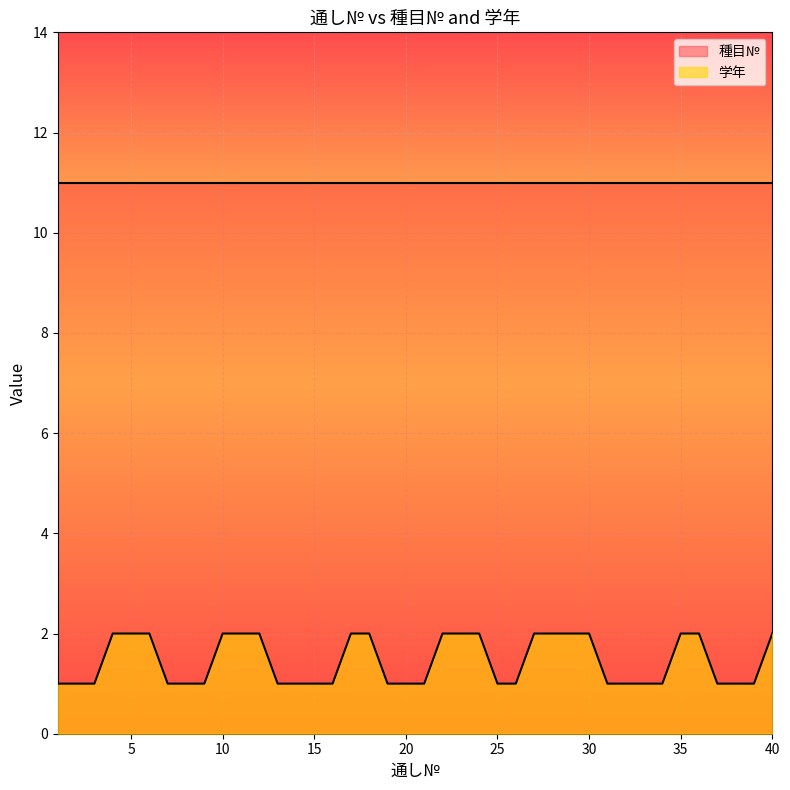

What is the average value of the 種目№ series?

11